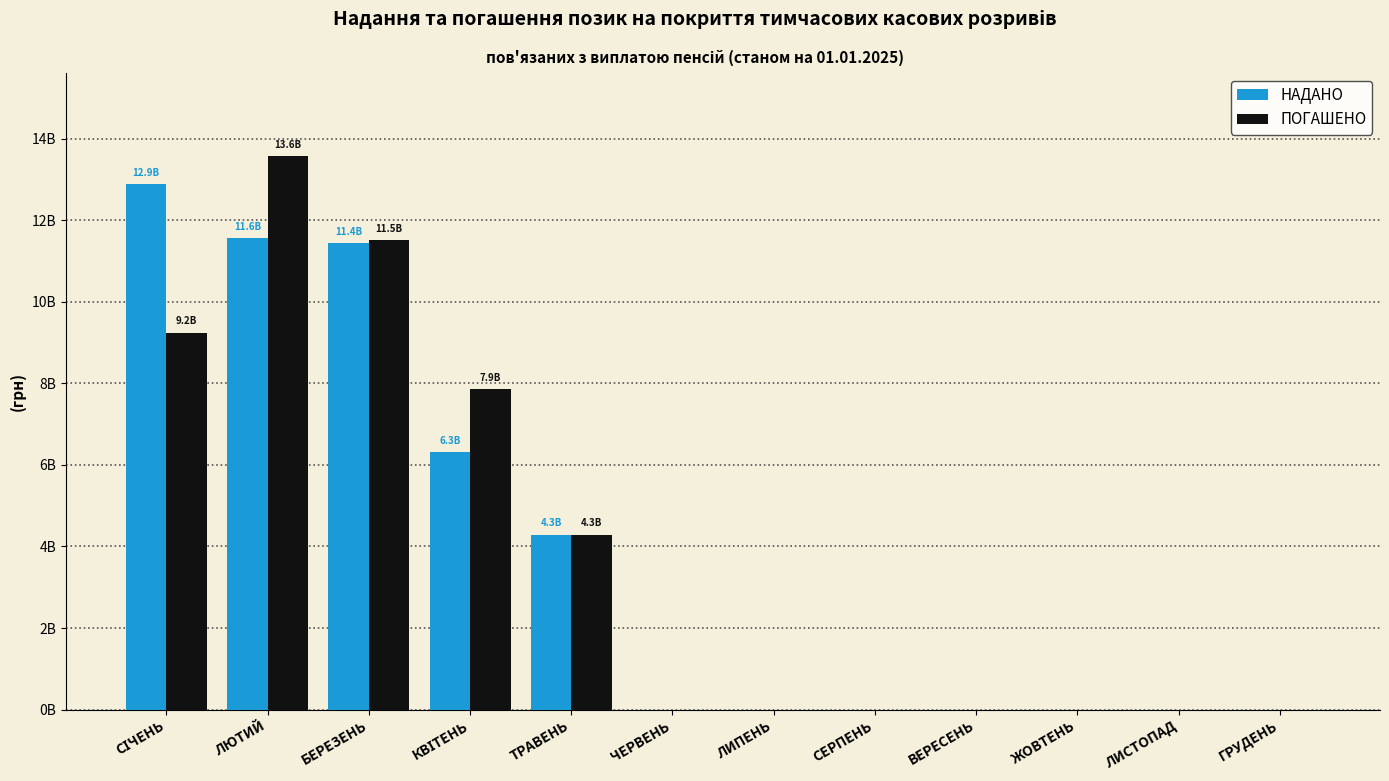

What position from the right is СІЧЕНЬ?

12